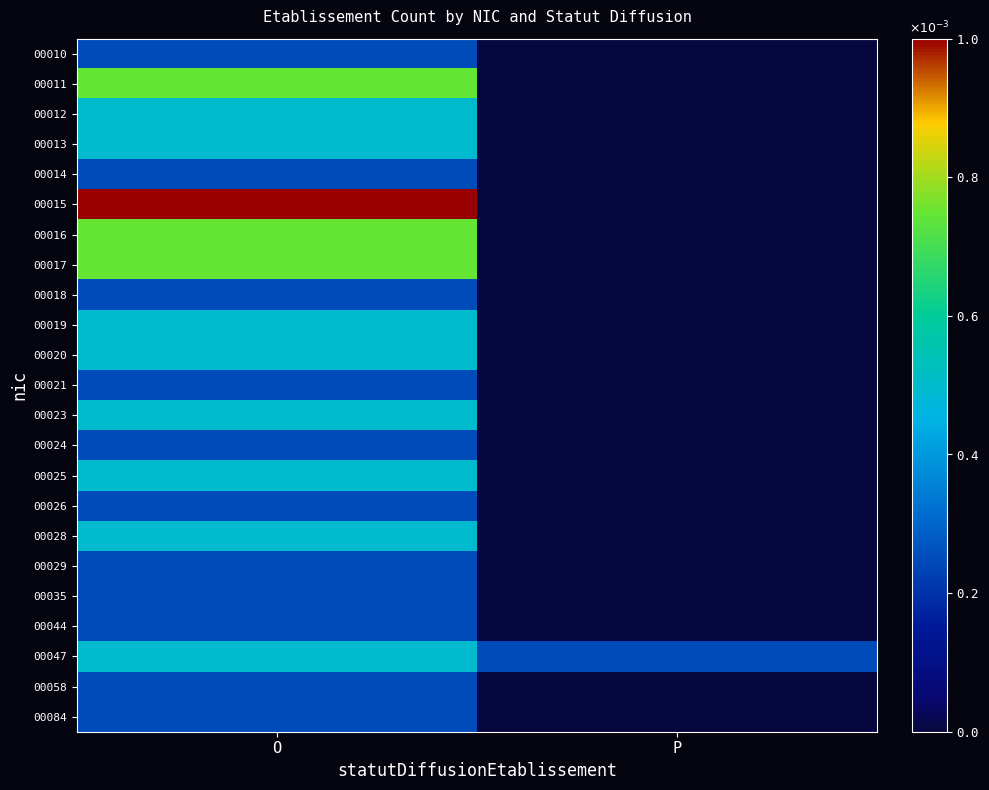

Reading right to left, transcribe all the data shown in this chart.

00010: P=0.0	O=0.2
00011: P=0.0	O=0.7
00012: P=0.0	O=0.5
00013: P=0.0	O=0.5
00014: P=0.0	O=0.2
00015: P=0.0	O=1.0
00016: P=0.0	O=0.7
00017: P=0.0	O=0.7
00018: P=0.0	O=0.2
00019: P=0.0	O=0.5
00020: P=0.0	O=0.5
00021: P=0.0	O=0.2
00023: P=0.0	O=0.5
00024: P=0.0	O=0.2
00025: P=0.0	O=0.5
00026: P=0.0	O=0.2
00028: P=0.0	O=0.5
00029: P=0.0	O=0.2
00035: P=0.0	O=0.2
00044: P=0.0	O=0.2
00047: P=0.2	O=0.5
00058: P=0.0	O=0.2
00084: P=0.0	O=0.2